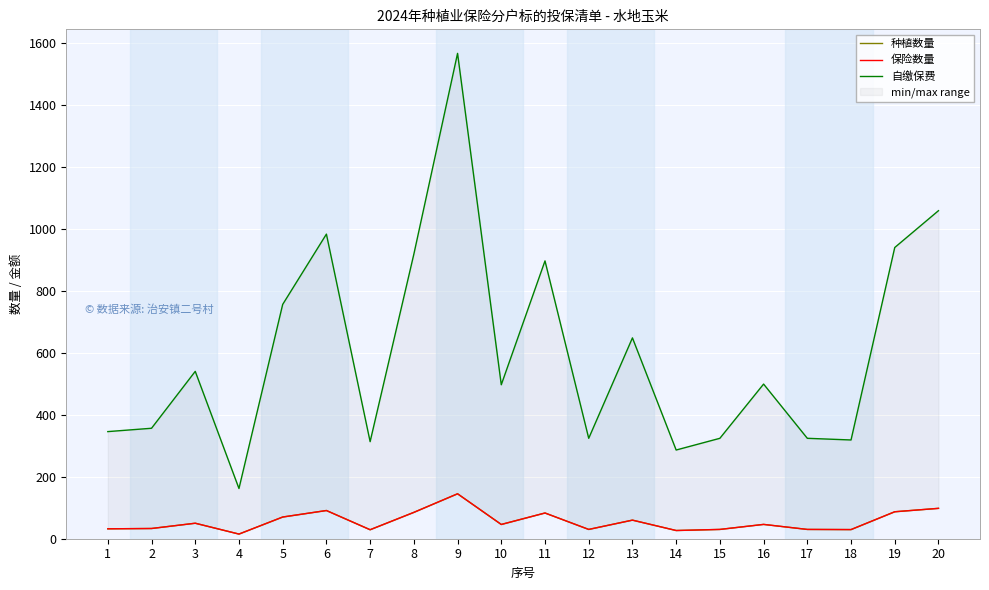

How many series are shown in this chart?

3